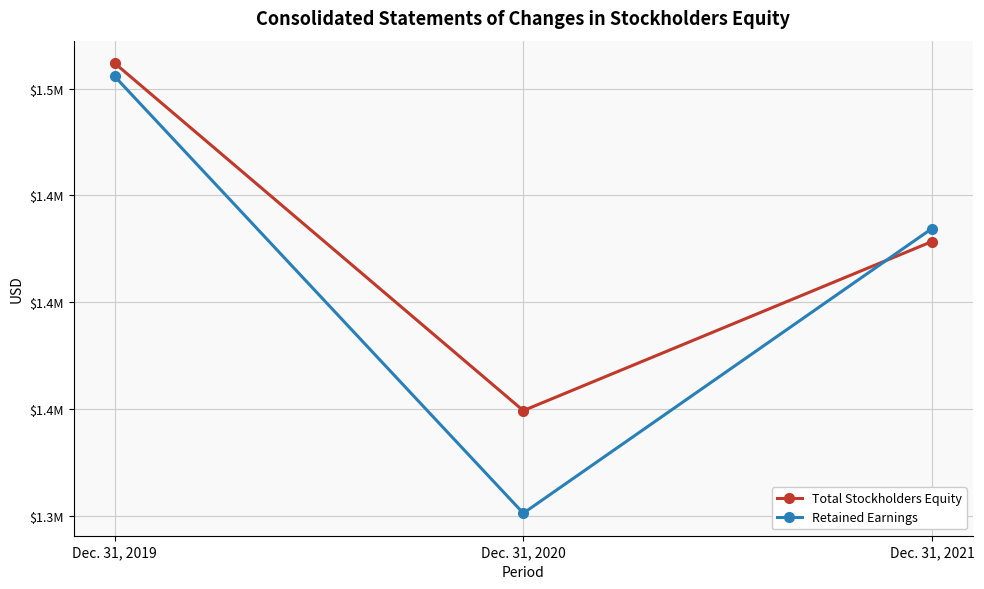

What is the approximate value of Retained Earnings at Dec. 31, 2020?

1301163